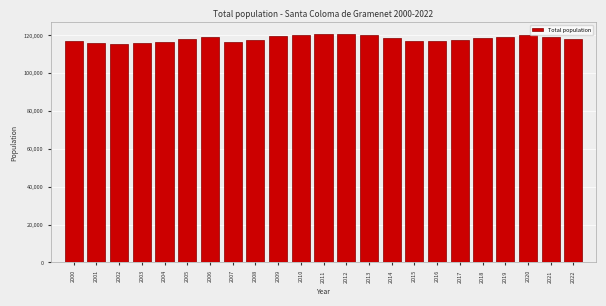

Which has a higher value, 2003 or 2006?

2006